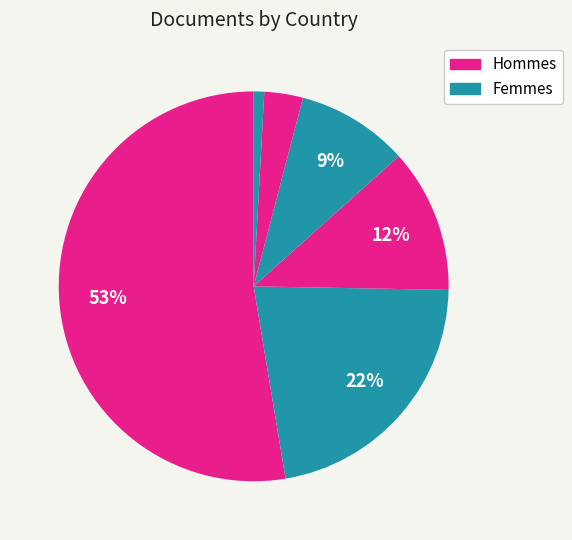

Count the number of slices in the pie.

6